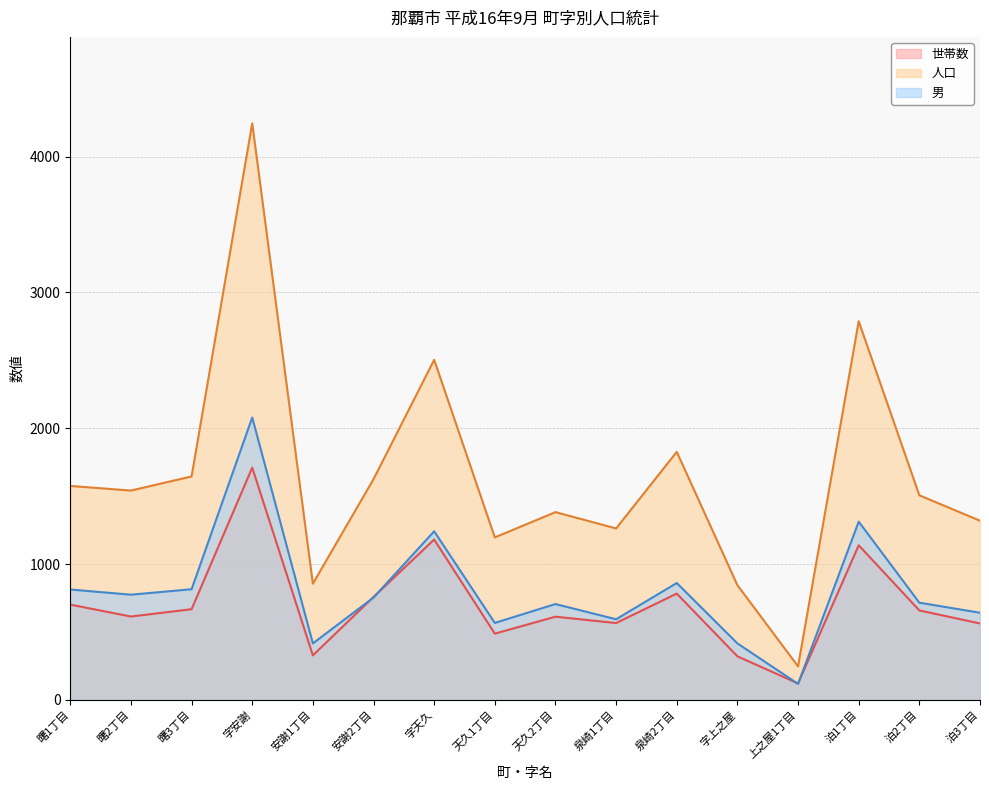

Which series has the widest spread of values?

人口